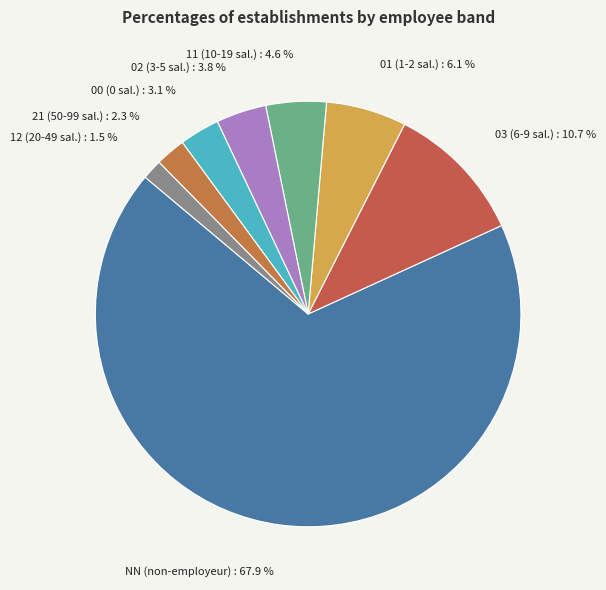

Rank the categories by value from lowest to highest.

12, 21, 00, 02, 11, 01, 03, NN